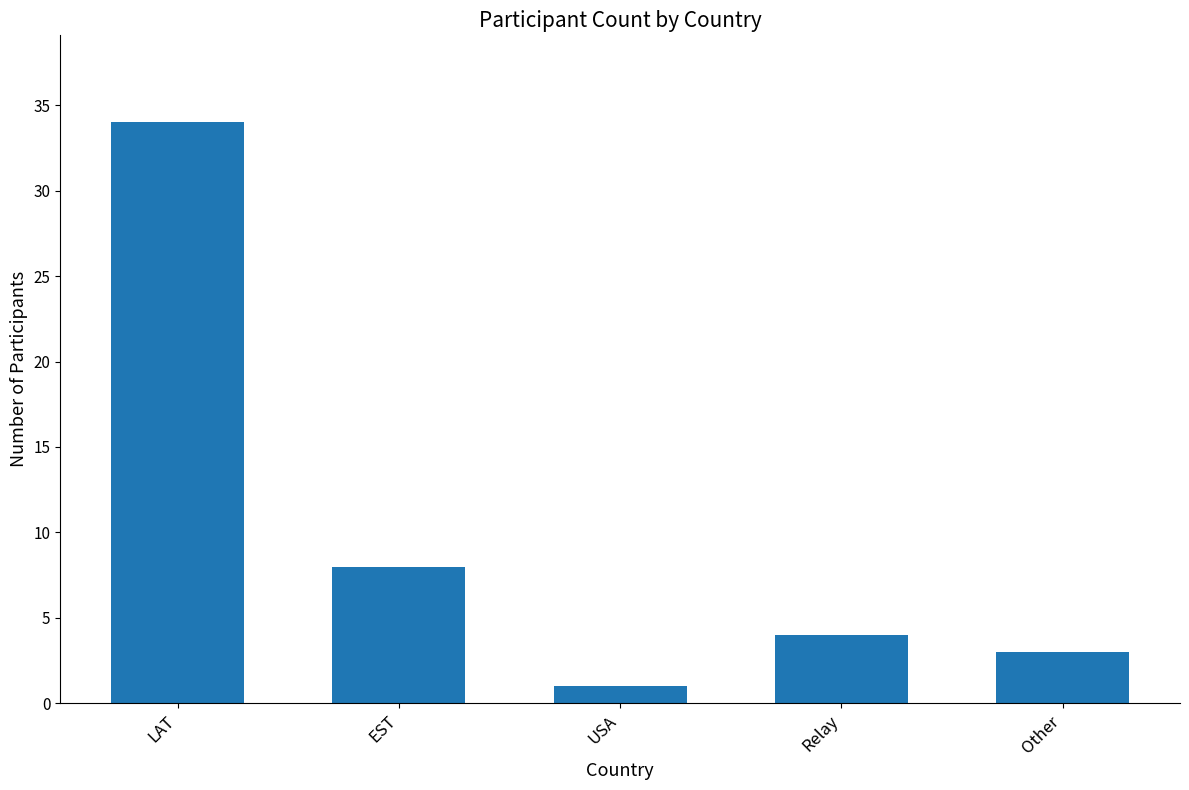

Where is the data nearest to the value 17?

EST